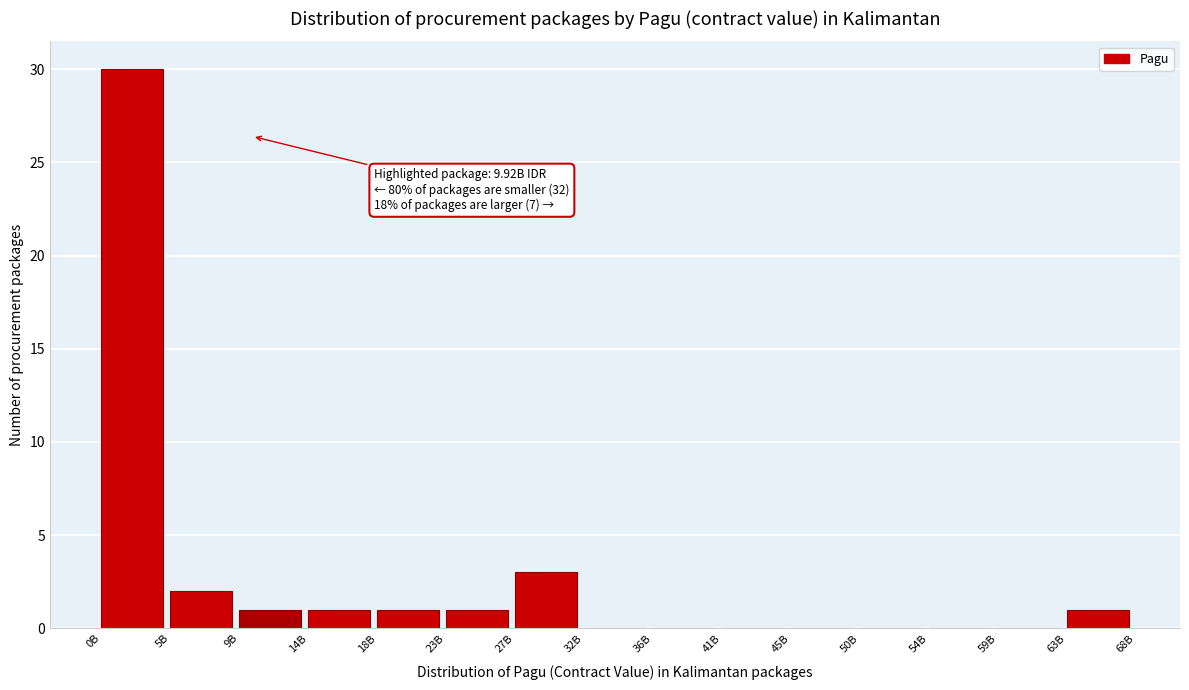

Reading left to right, extract all data points from this chart.

0B=30	5B=2	9B=1	14B=1	18B=1	23B=1	27B=3	32B=0	36B=0	41B=0	45B=0	50B=0	54B=0	59B=0	63B=1